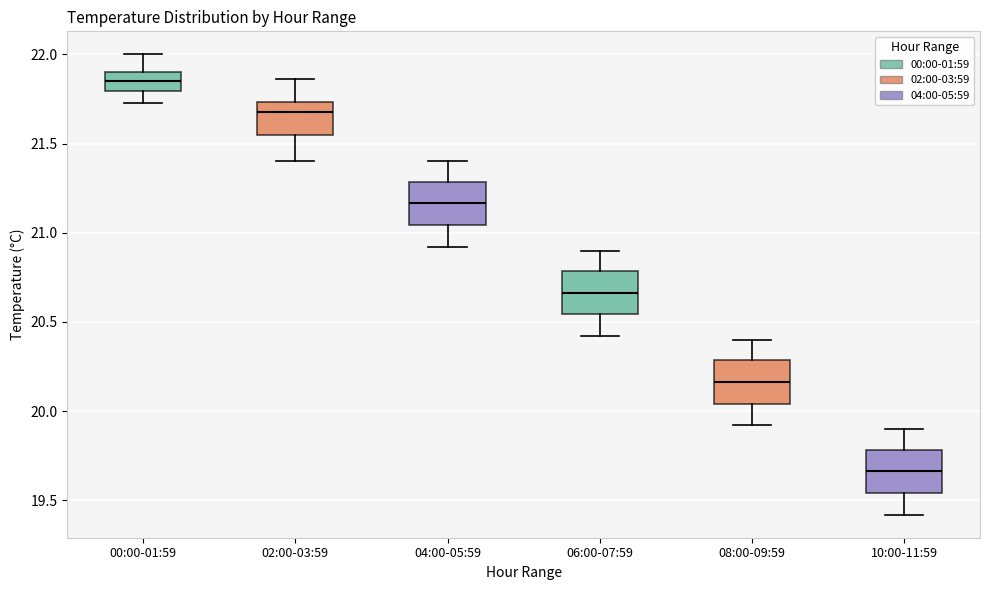

Reading left to right, transcribe this box plot: for each box, give where its median line is, the range the box spans, and where its two whiskers end, as read against the y-axis. The values are not printed on the chart, so give them approximately, as read against the axis.

00:00-01:59: median 21.85, box 21.80 to 21.90, whiskers 21.75 to 22.00
02:00-03:59: median 21.70, box 21.55 to 21.75, whiskers 21.40 to 21.85
04:00-05:59: median 21.15, box 21.05 to 21.30, whiskers 20.90 to 21.40
06:00-07:59: median 20.65, box 20.55 to 20.80, whiskers 20.40 to 20.90
08:00-09:59: median 20.15, box 20.05 to 20.30, whiskers 19.90 to 20.40
10:00-11:59: median 19.65, box 19.55 to 19.80, whiskers 19.40 to 19.90